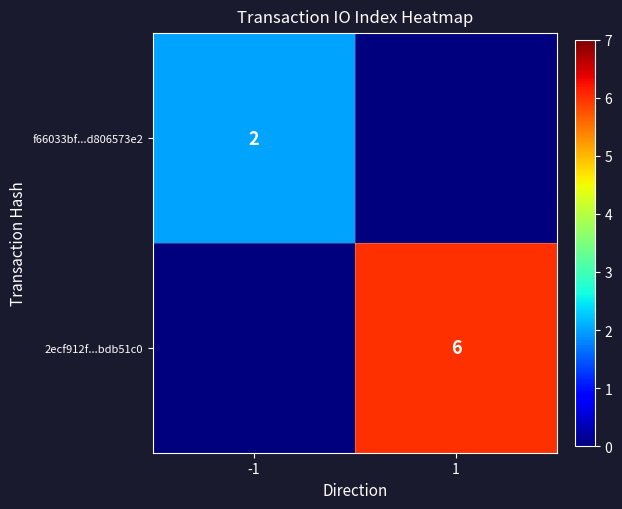

The value of f66033bf...d806573e2 at -1 is 0. True or false?

False